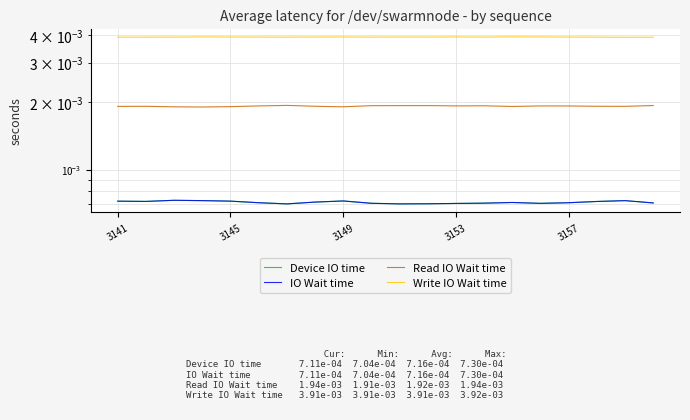

True or false: IO Wait time has a value of 0.0 at 13.

False